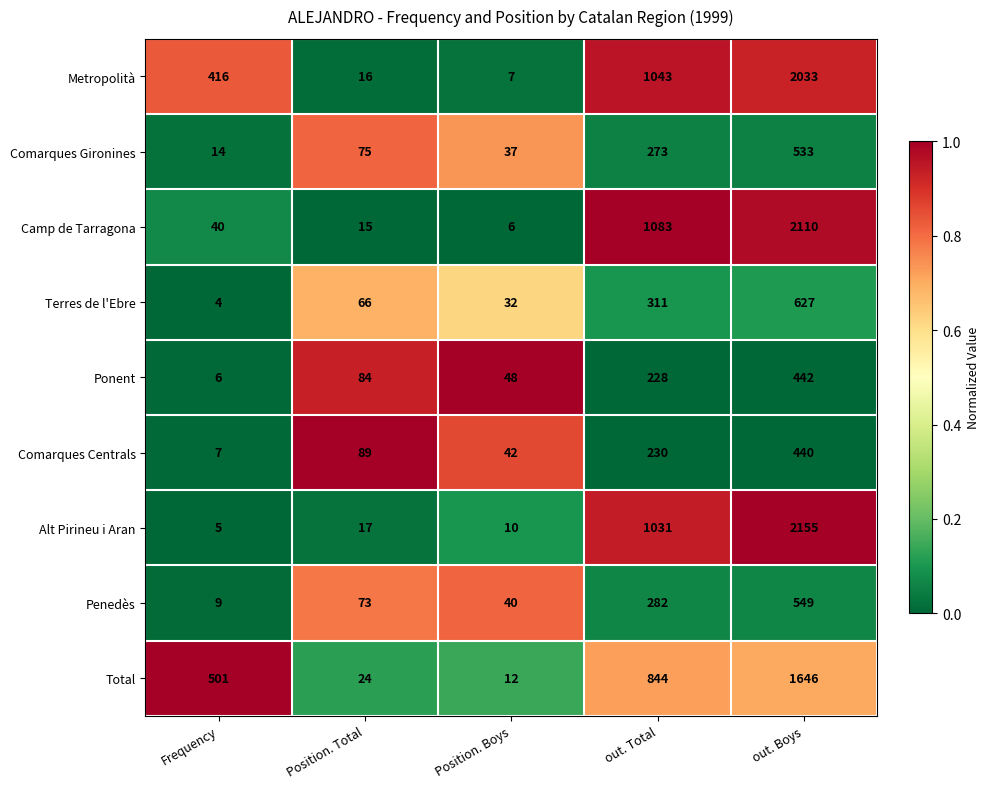

At which label is Penedès closest to 279?

out. Total